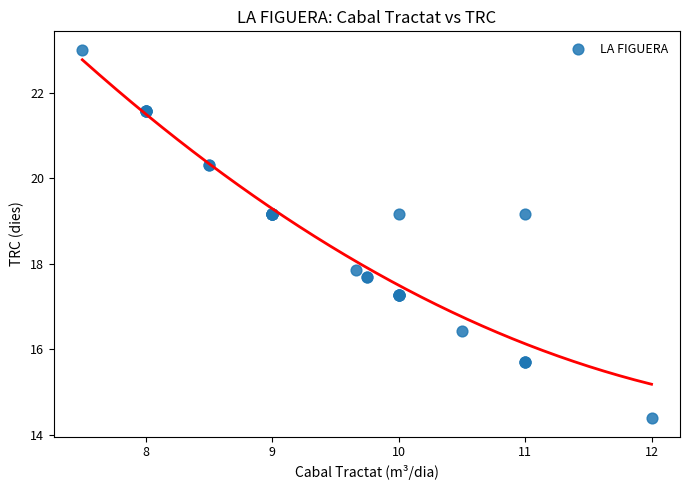

What Y value in the scatter plot is closest to 18?

17.9